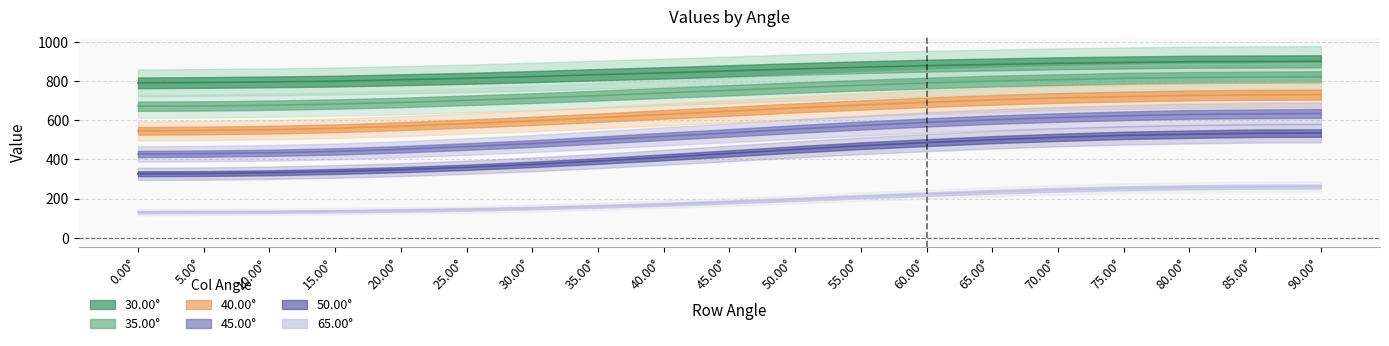

The 45.00° series shows 536 at 45.00°. True or false?

True